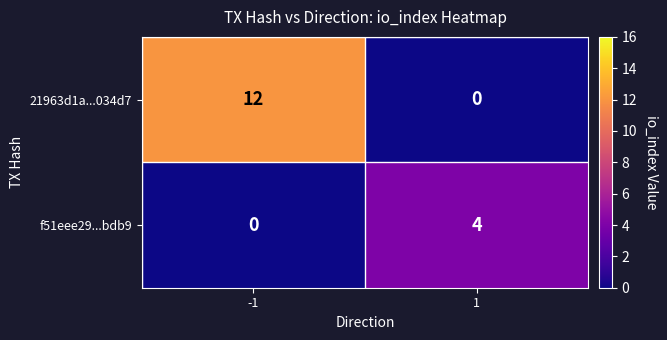

At which category does the chart reach its peak across all series?

-1